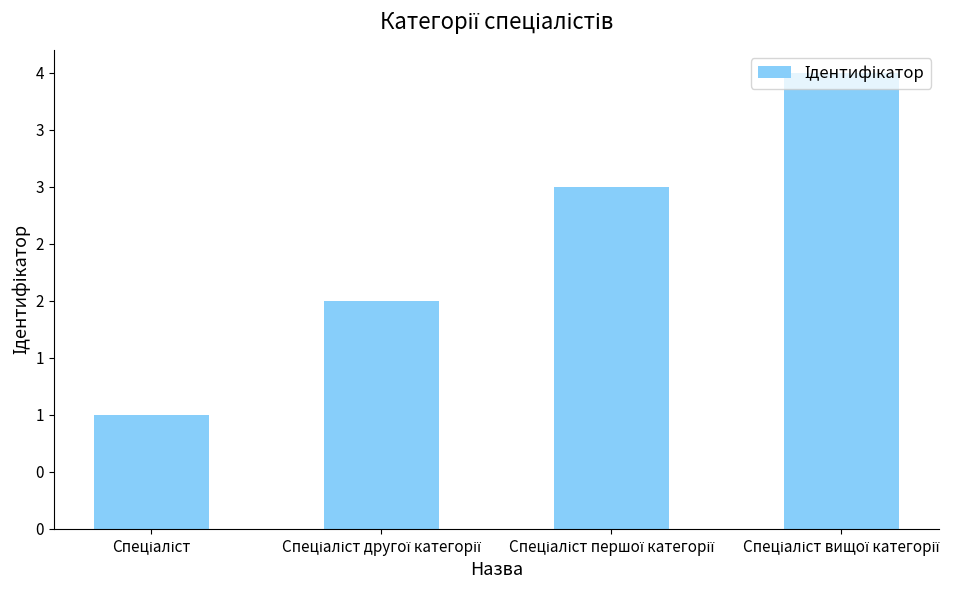

What position from the left is Спеціаліст другої категорії?

2